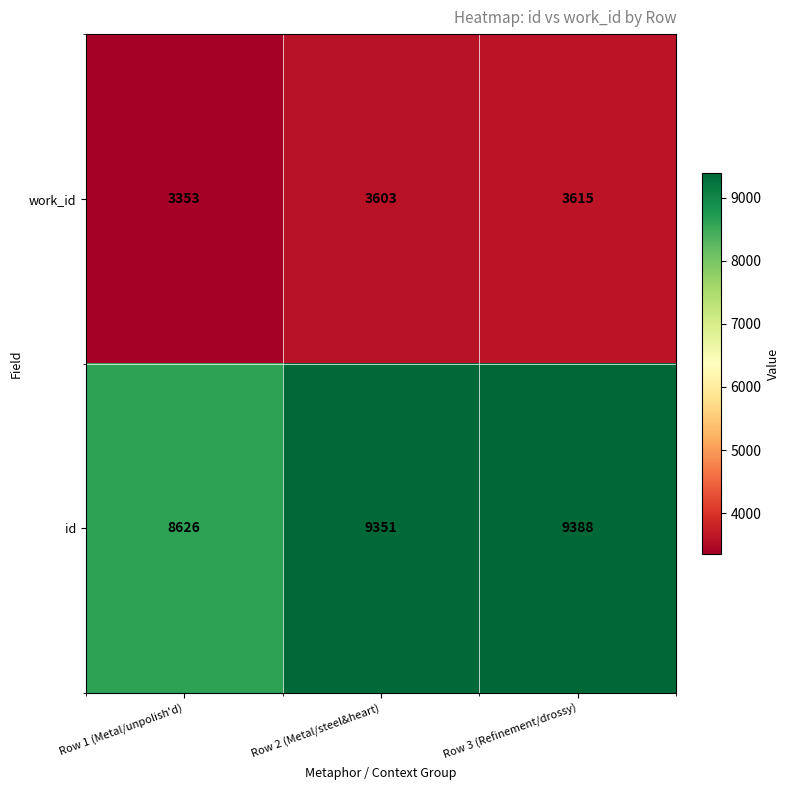

Read the id value at Row 2 (Metal/steel&heart).

9351